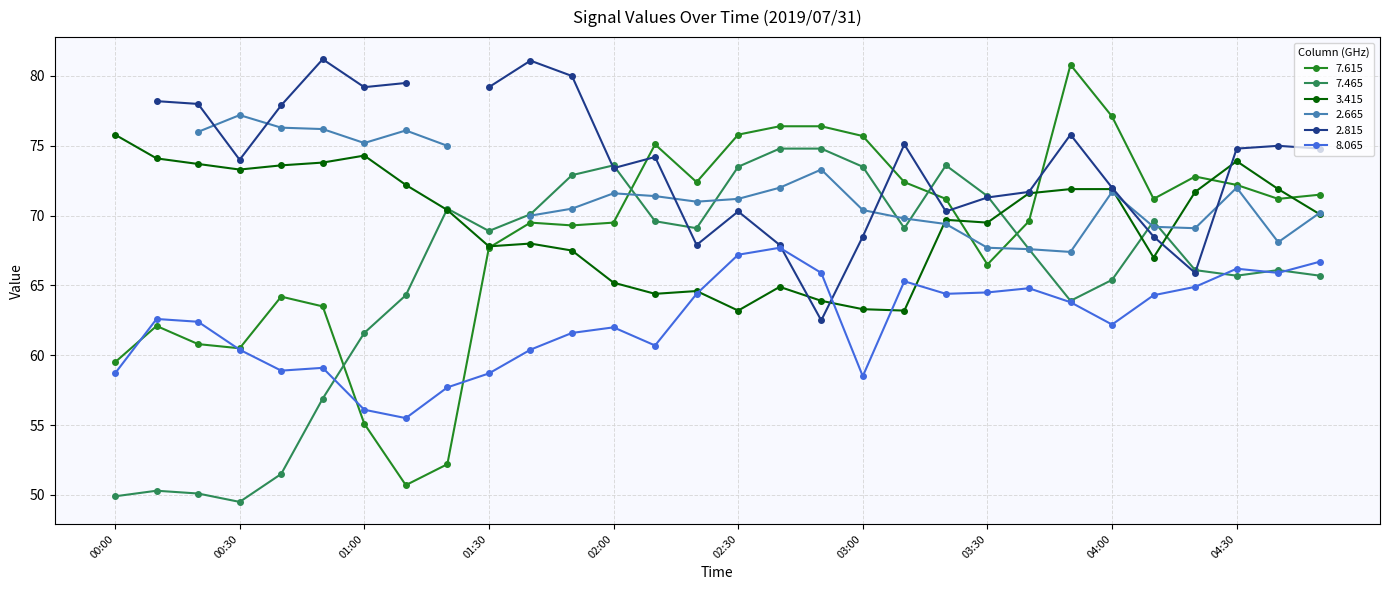

True or false: 7.615 has more than 0 points higher than both neighbors.

True